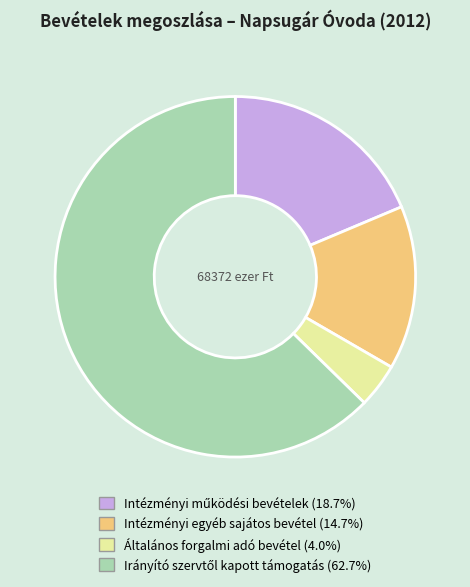

Is there a majority slice in this chart?

Yes